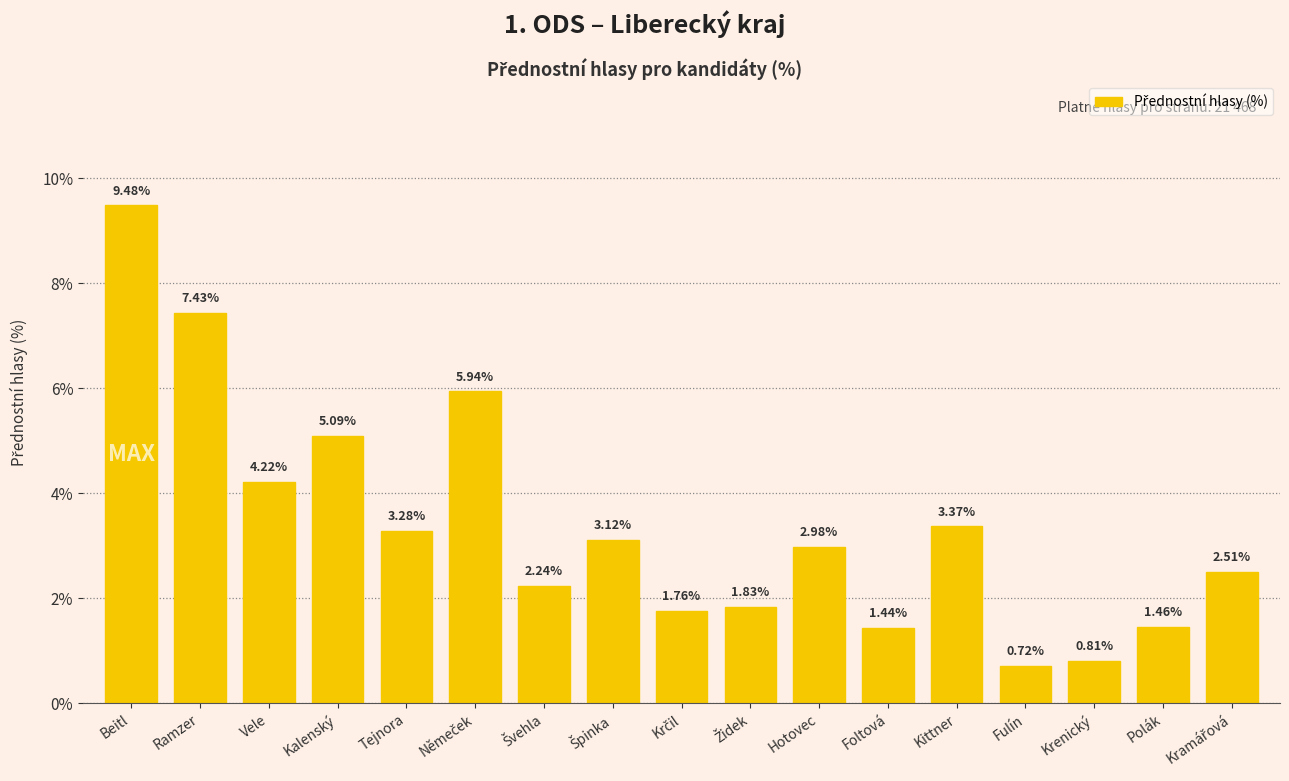

What is the difference between the values at Vele and Ramzer?

3.2